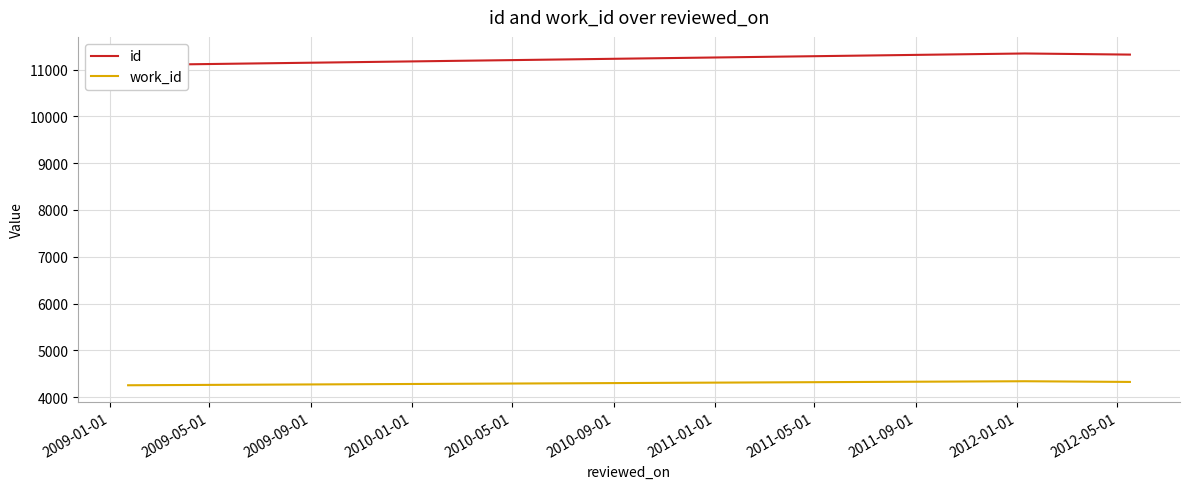

True or false: work_id has more than 2 points higher than both neighbors.

False